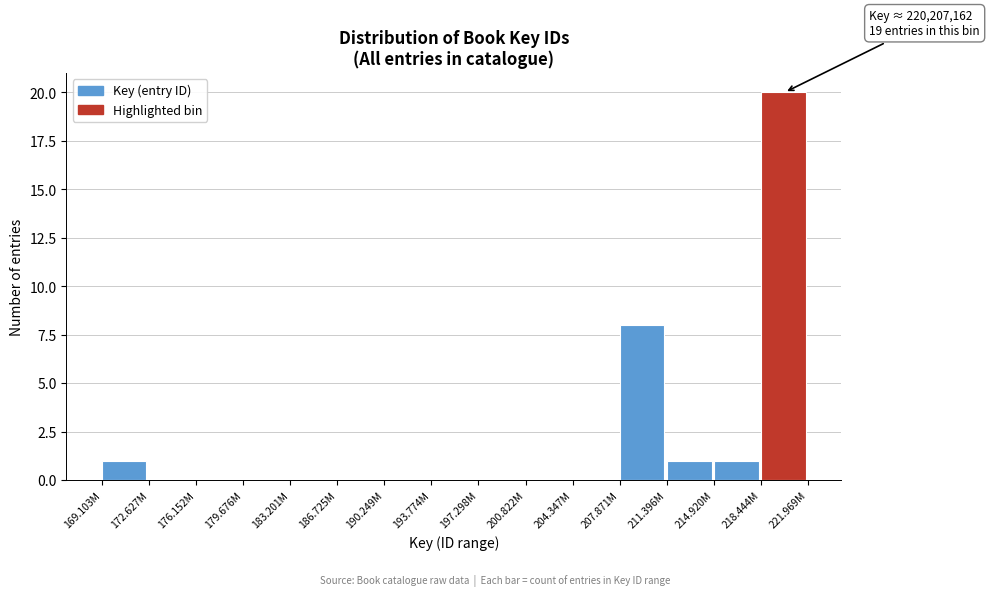

Reading left to right, what are all the values shown in this chart?

169.103M=1	172.627M=0	176.152M=0	179.676M=0	183.201M=0	186.725M=0	190.249M=0	193.774M=0	197.298M=0	200.822M=0	204.347M=0	207.871M=8	211.396M=1	214.920M=1	218.444M=20